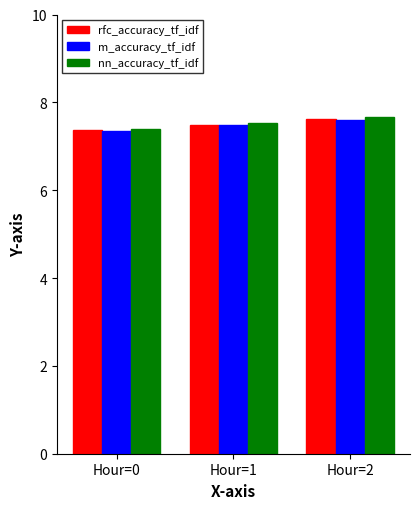

Is it true that m_accuracy_tf_idf equals 7.4 at Hour=0?

True